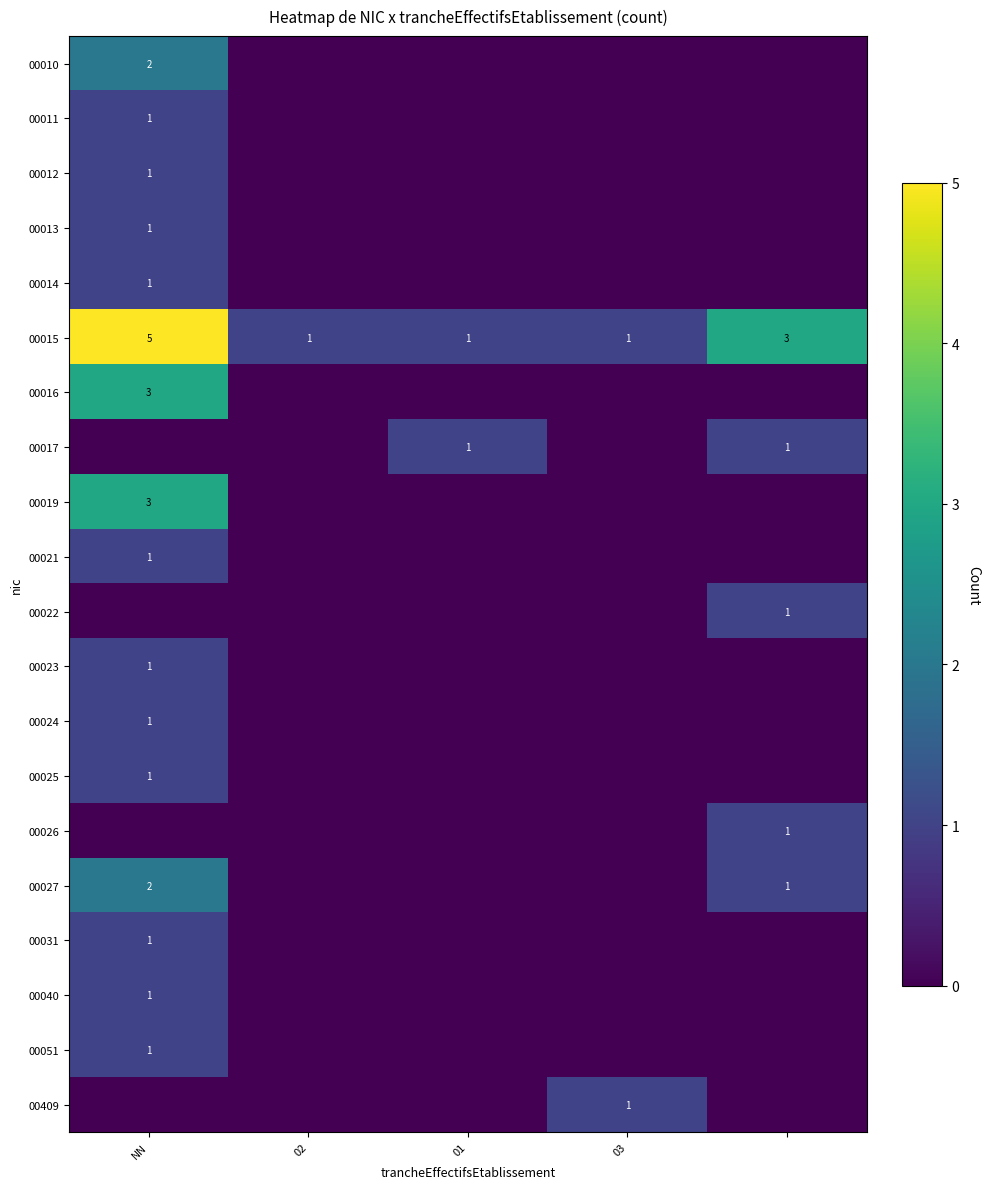

Is it true that 00016 equals 3 at NN?

True